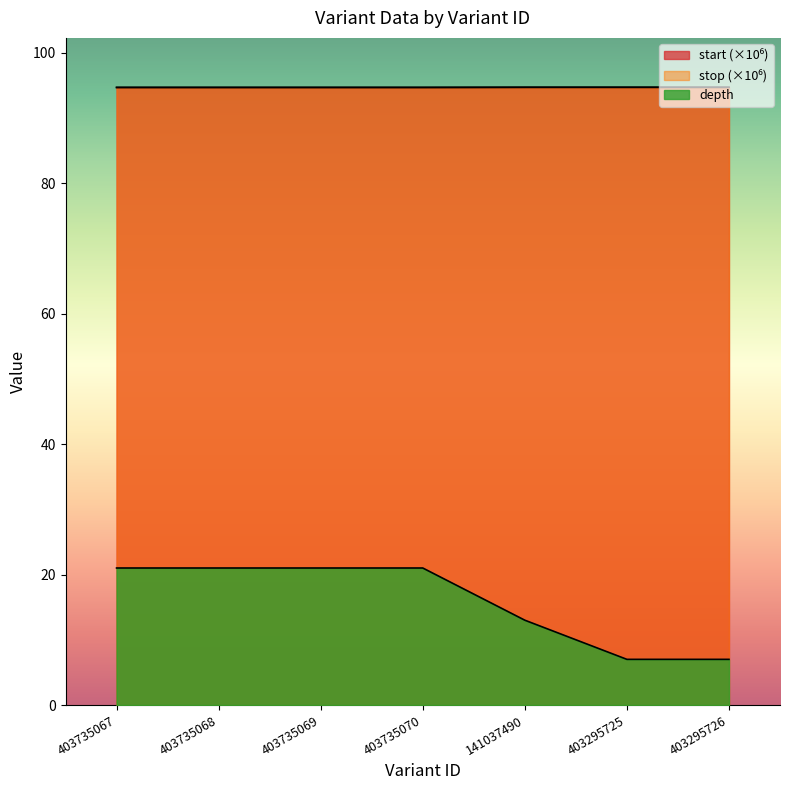

The start series shows 31.7 at 403735068. True or false?

False